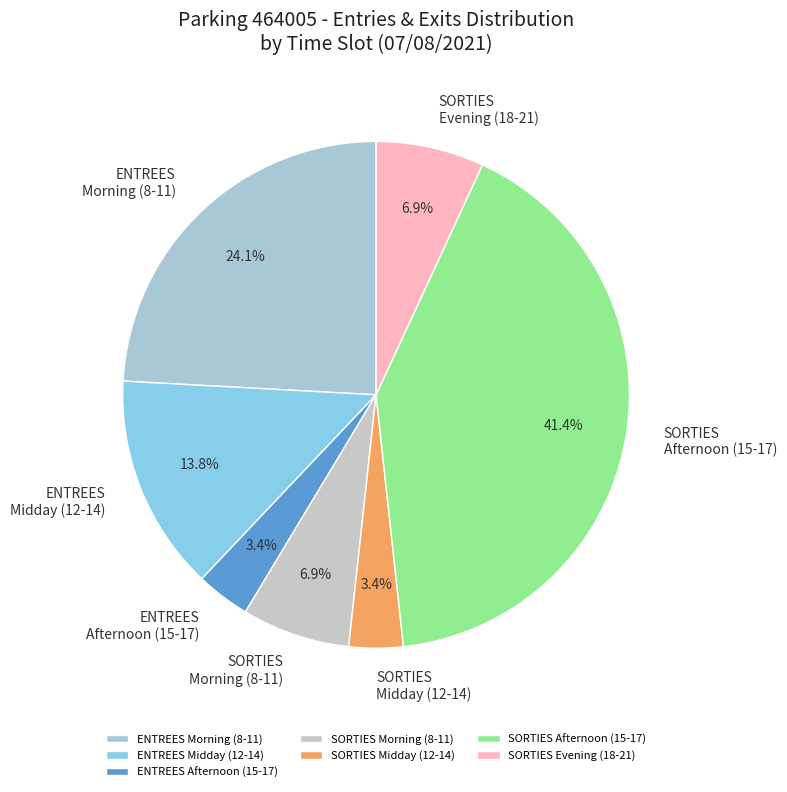

Count the number of slices in the pie.

7